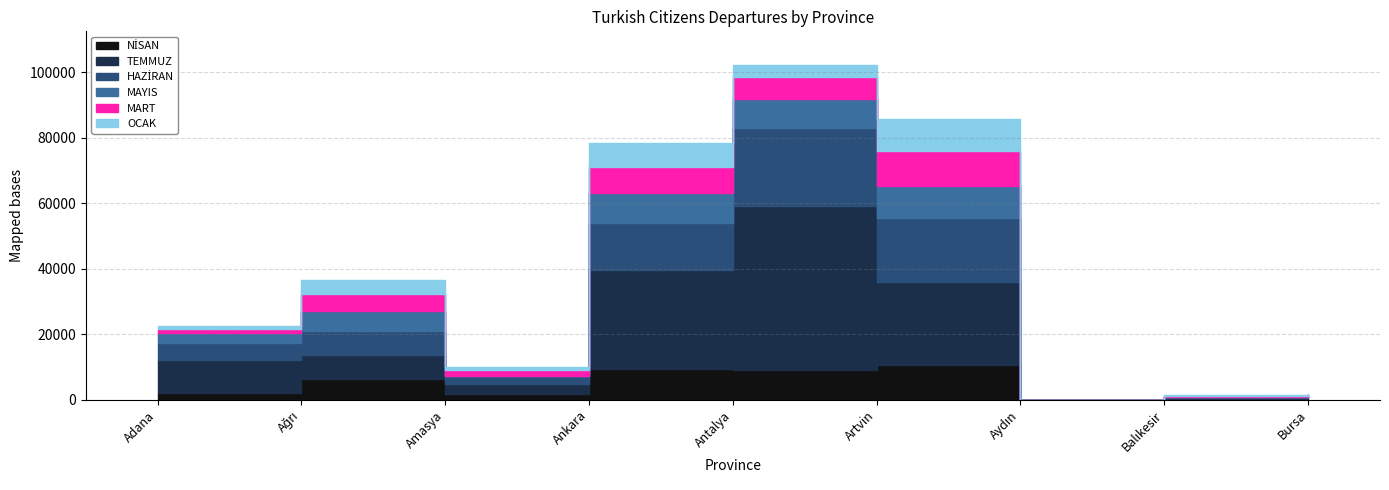

What is the total value across all series at Aydın?

34